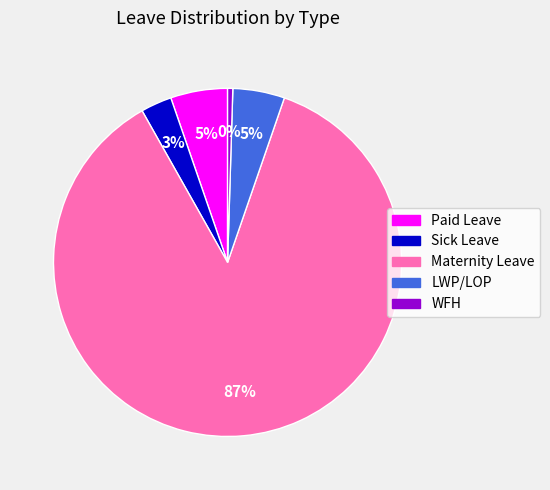

Which category has the biggest portion of the pie?

Maternity Leave